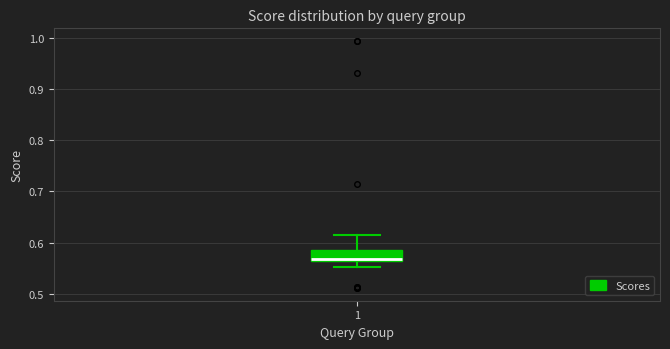

Where does the median line of the box at x = 1 sit on the y-axis? The values are not printed on the chart, so give them approximately, as read against the axis.

0.57